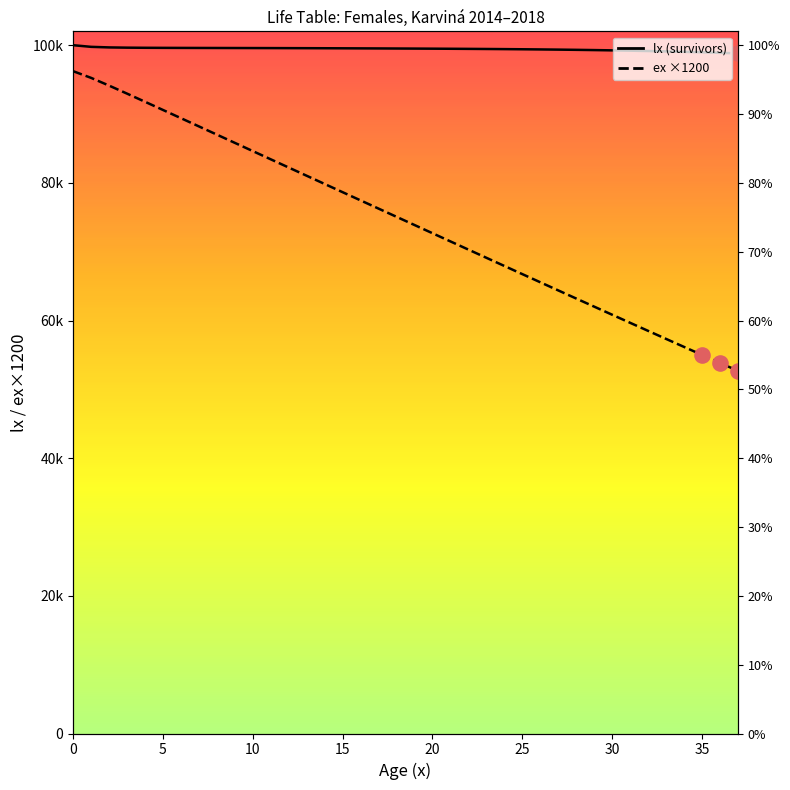

Which series reaches the maximum Y coordinate?

lx (survivors)